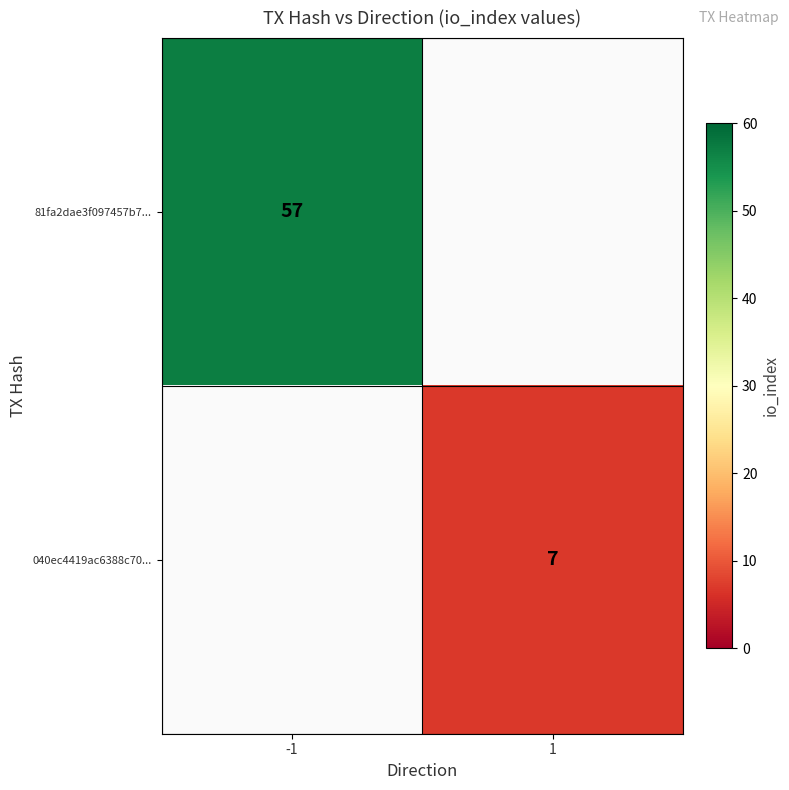

What is the minimum value shown in the chart?

7.0